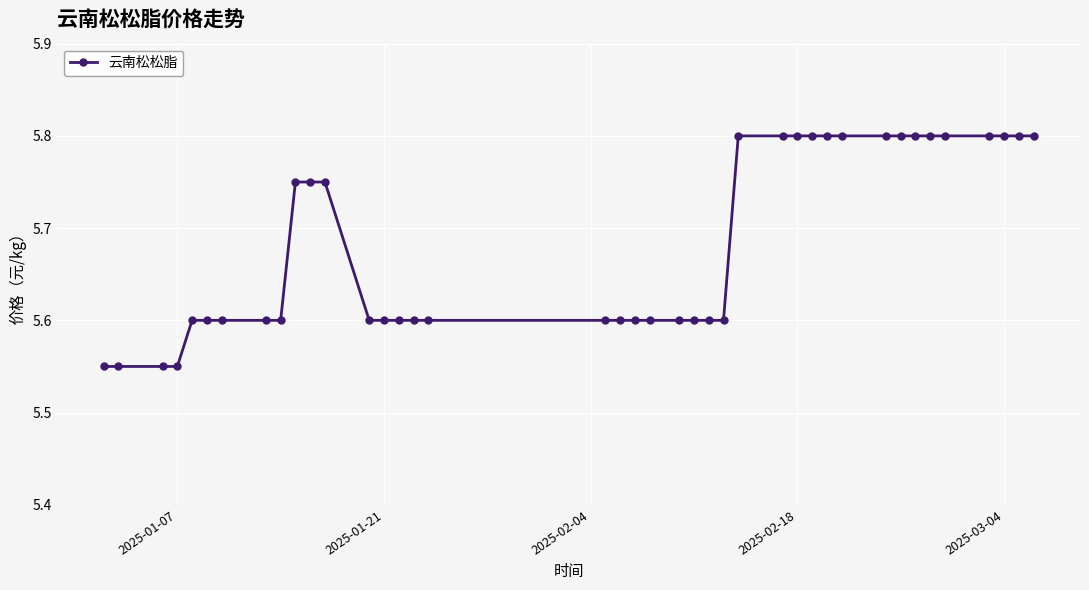

What is the value of the 8th point from the left?

5.6